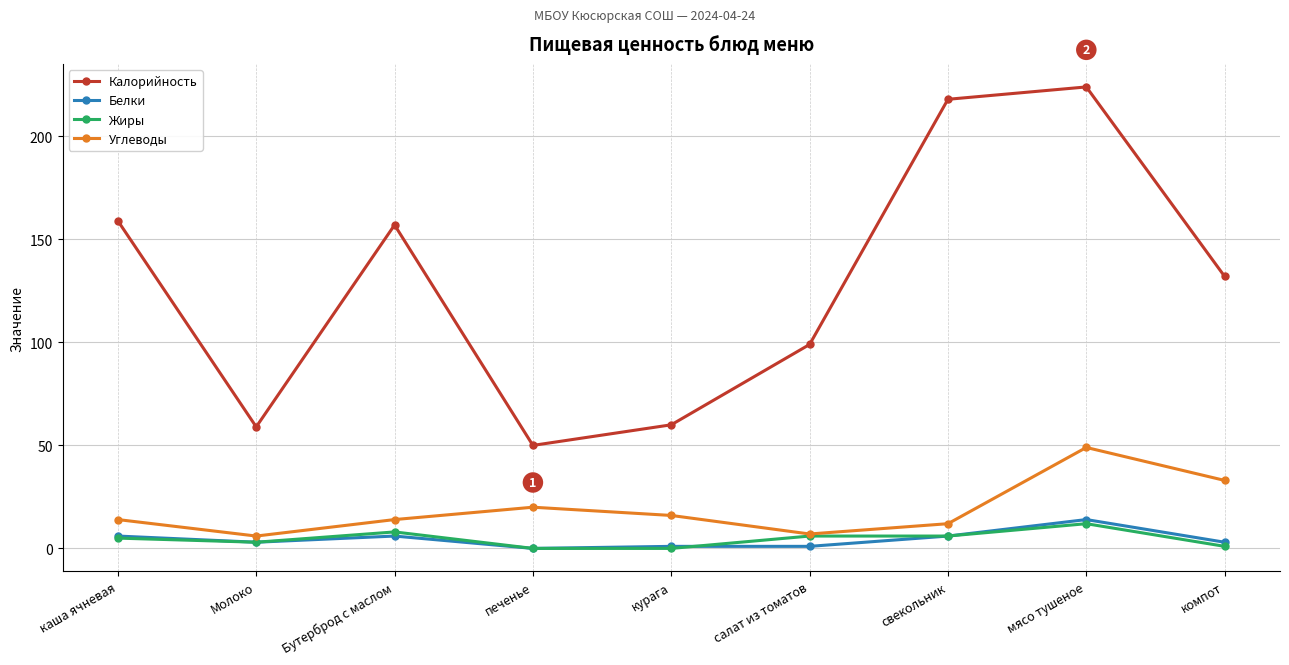

What is the sum of the Белки values at Бутерброд с маслом and Молоко?

9